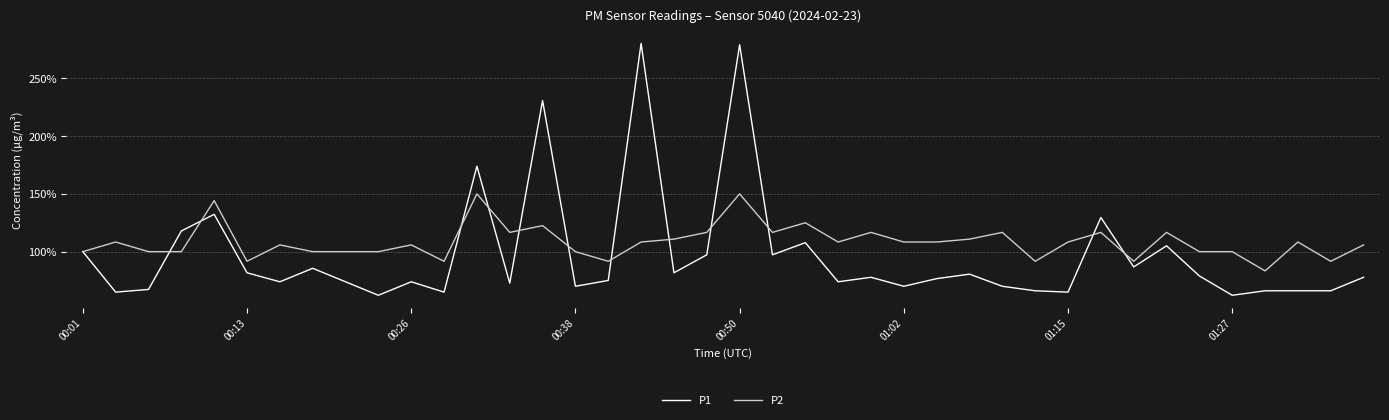

What is the maximum value for P2?

150.0